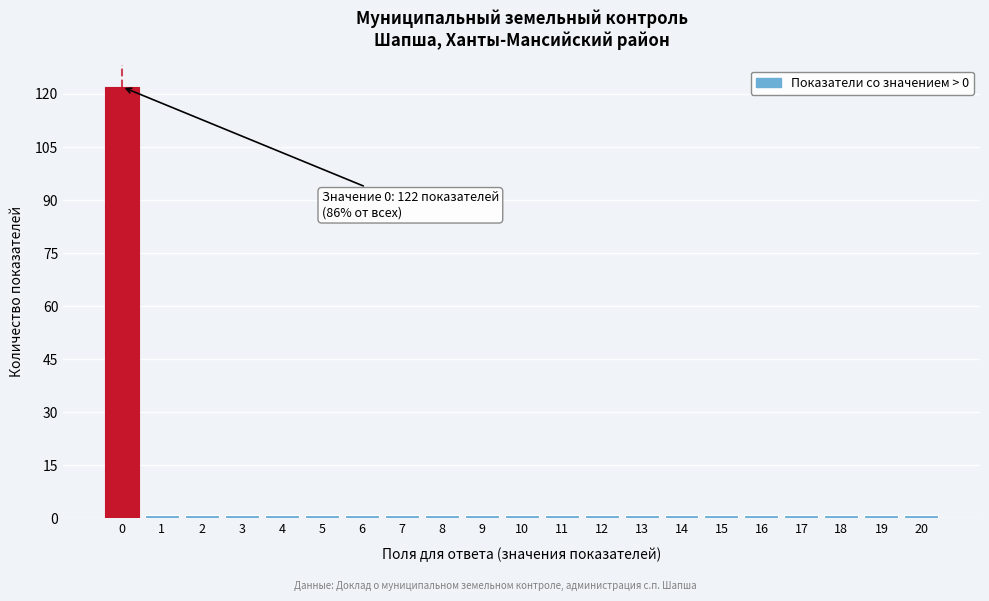

Reading left to right, what are all the values shown in this chart?

0=122	1=1	2=1	3=1	4=1	5=1	6=1	7=1	8=1	9=1	10=1	11=1	12=1	13=1	14=1	15=1	16=1	17=1	18=1	19=1	20=1